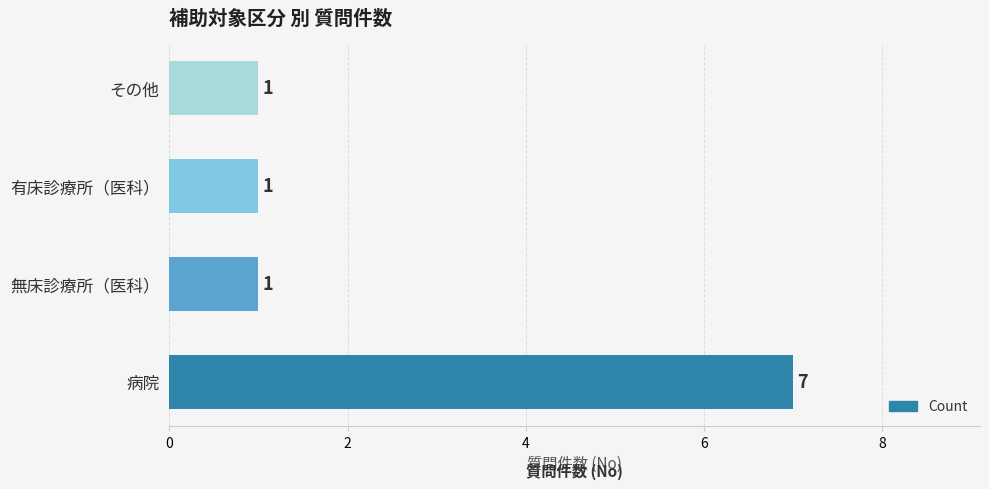

How many values are between 1 and 7?

4